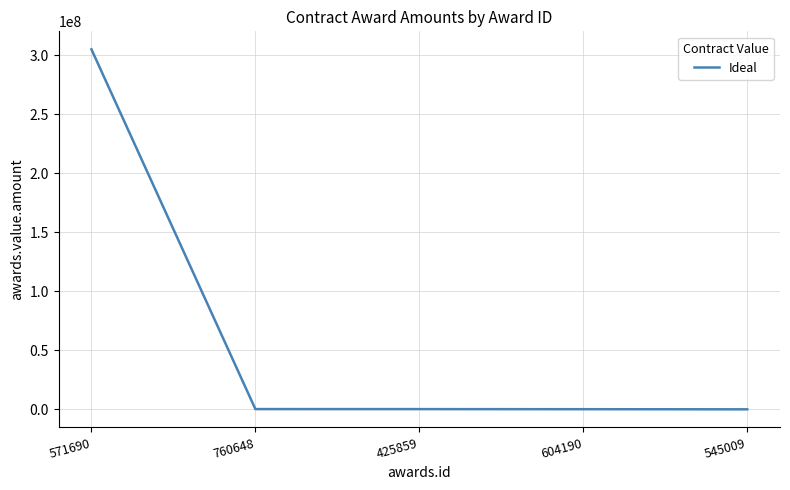

At which label does the data first exceed 280749?

571690